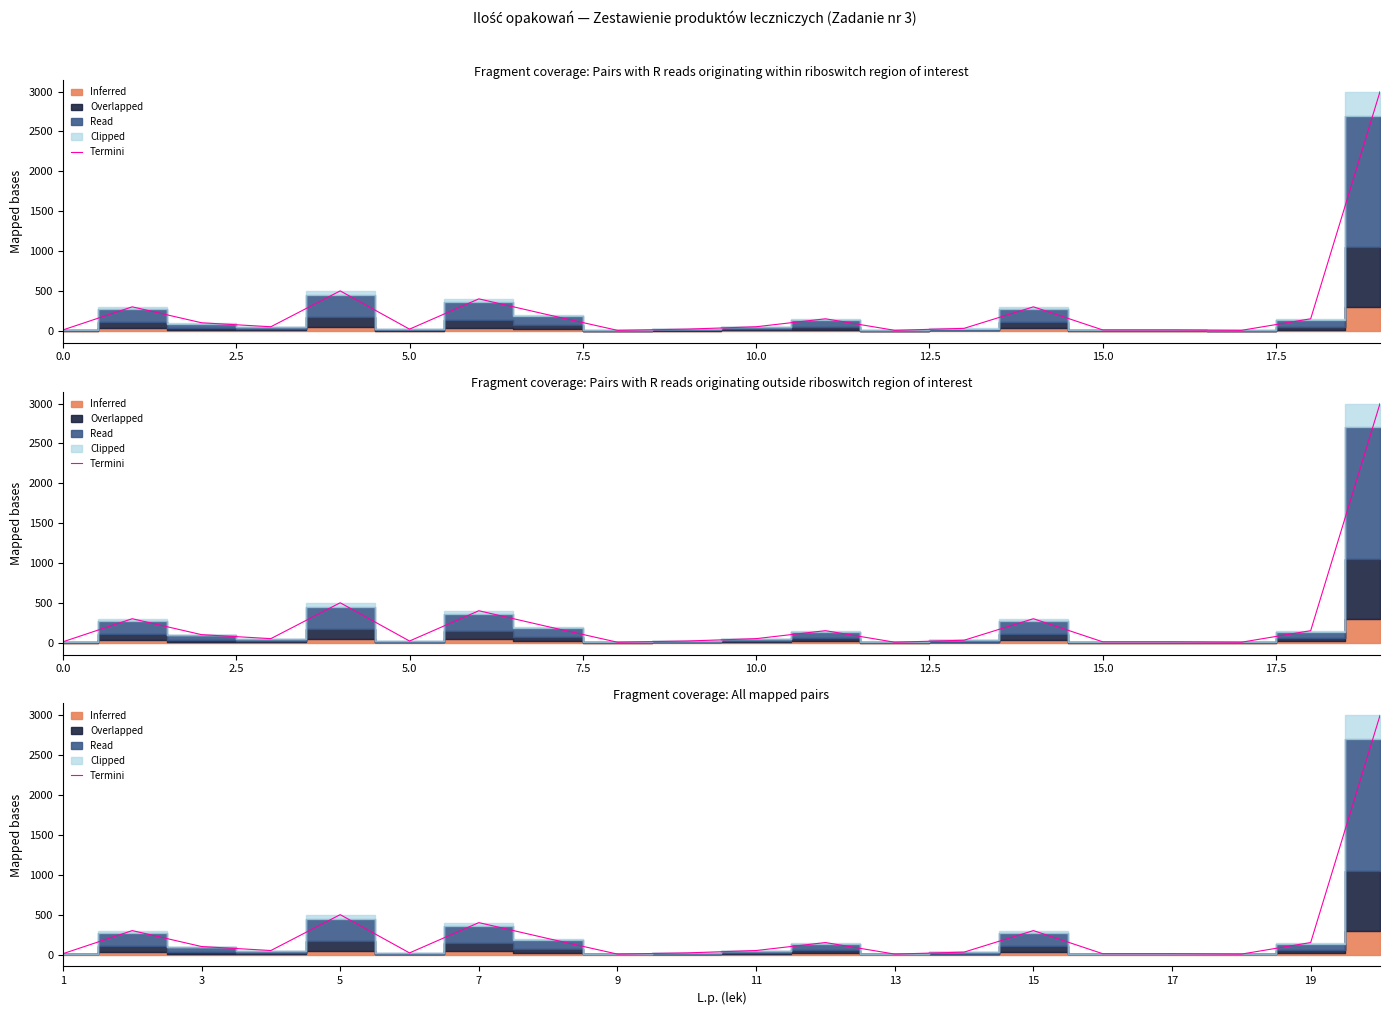

What position from the left is 17?

17